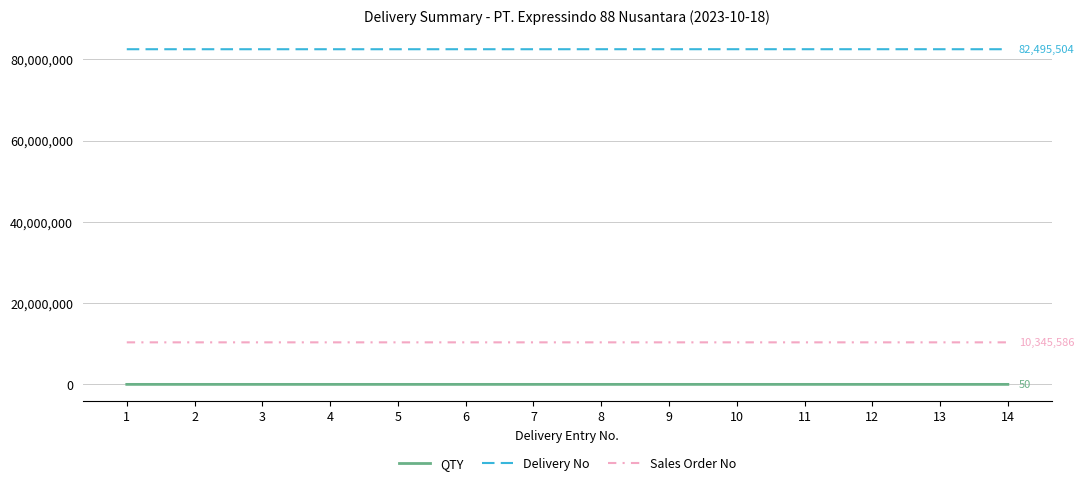

What is the approximate value of Delivery No at 7?

82492983